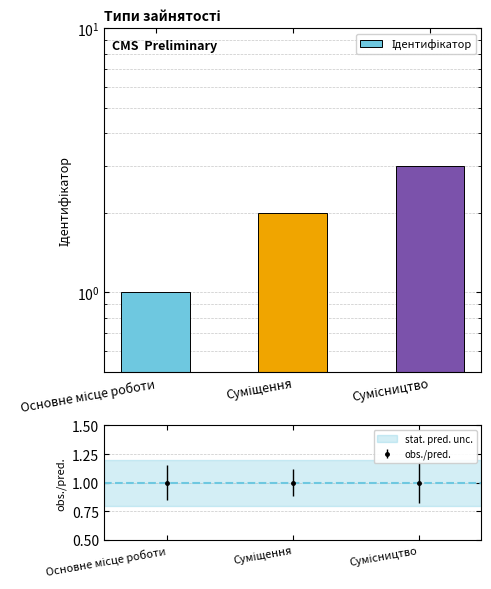

Reading right to left, extract all data points from this chart.

Сумісництво=3	Суміщення=2	Основне місце роботи=1